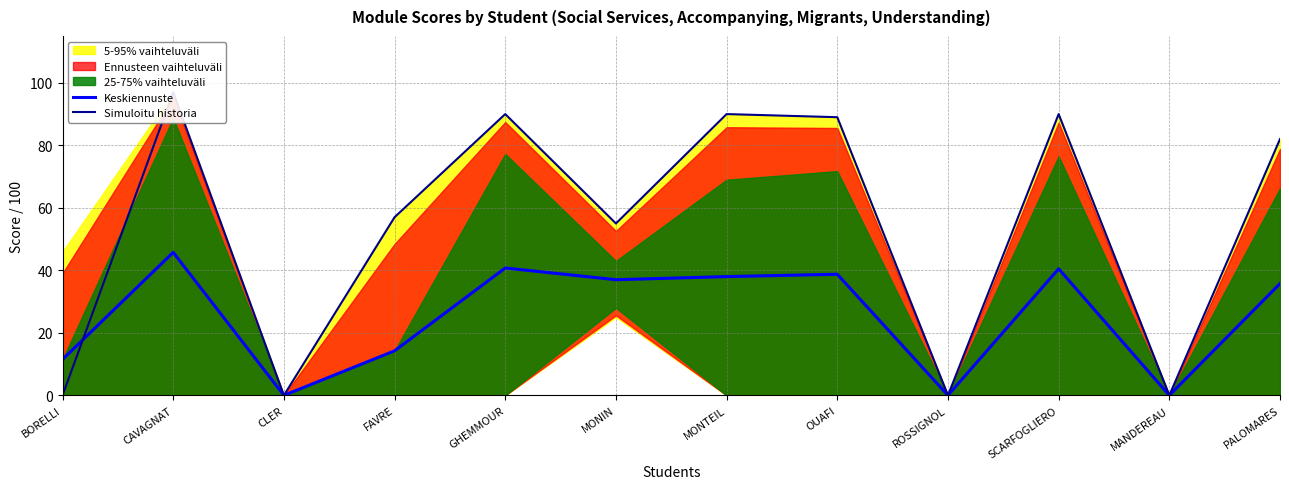

What position from the left is FAVRE?

4